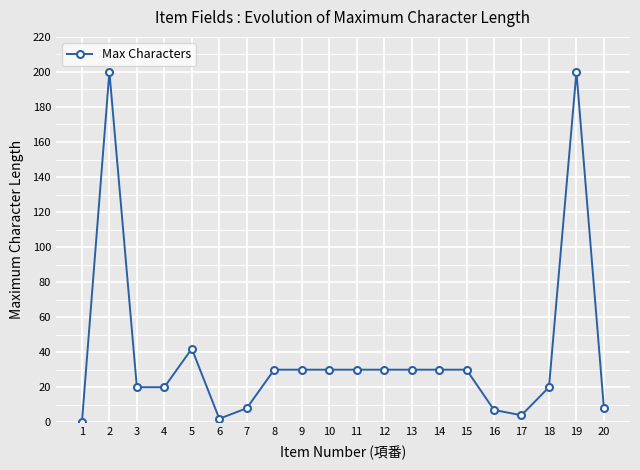

What is the difference between the maximum and second lowest values?

198